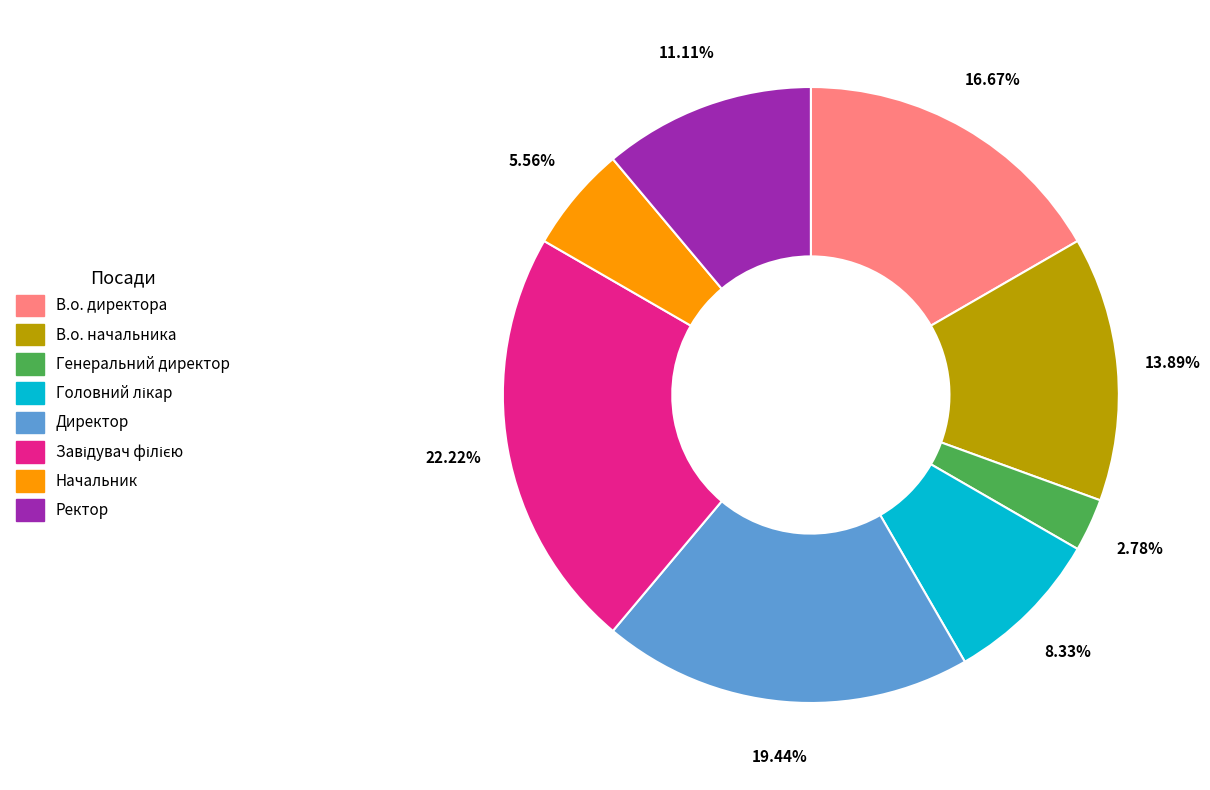

How many segments does this pie chart have?

8